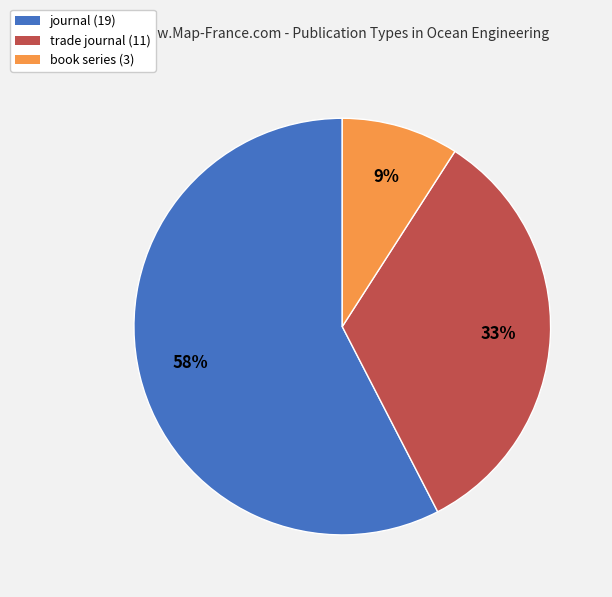

To the nearest percent, what portion does journal represent?

58%